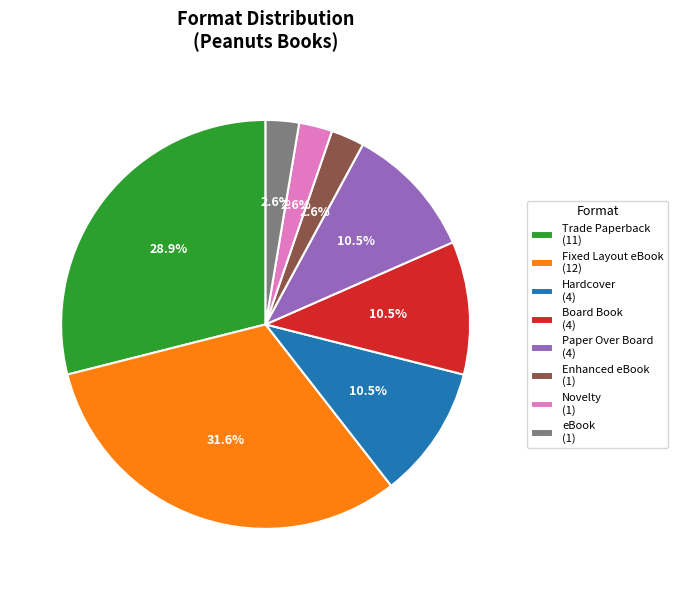

To the nearest percent, what is the combined percentage of Enhanced eBook and Paper Over Board?

13%